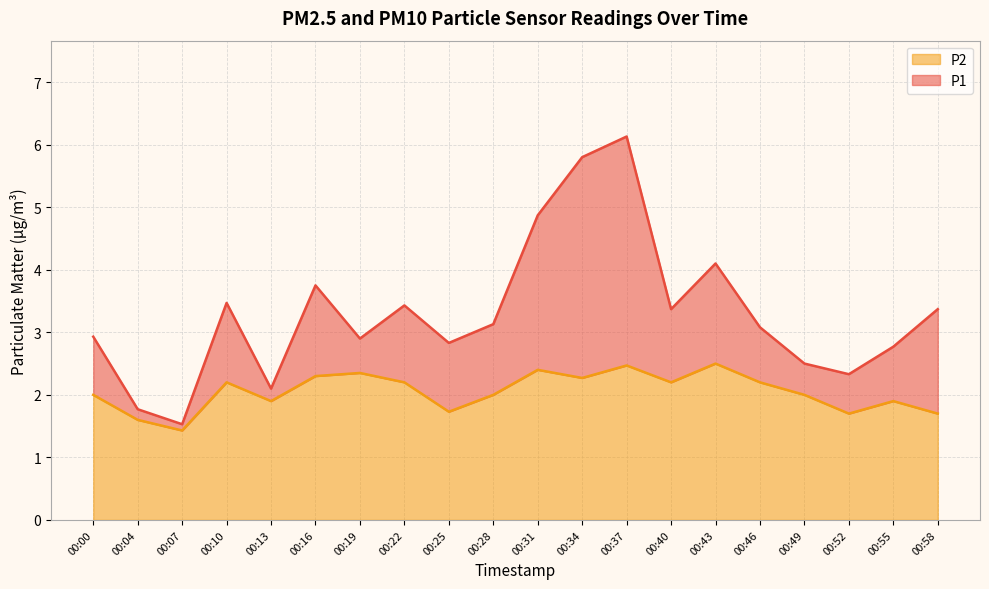

At which category does P1 reach its first local peak?

00:10